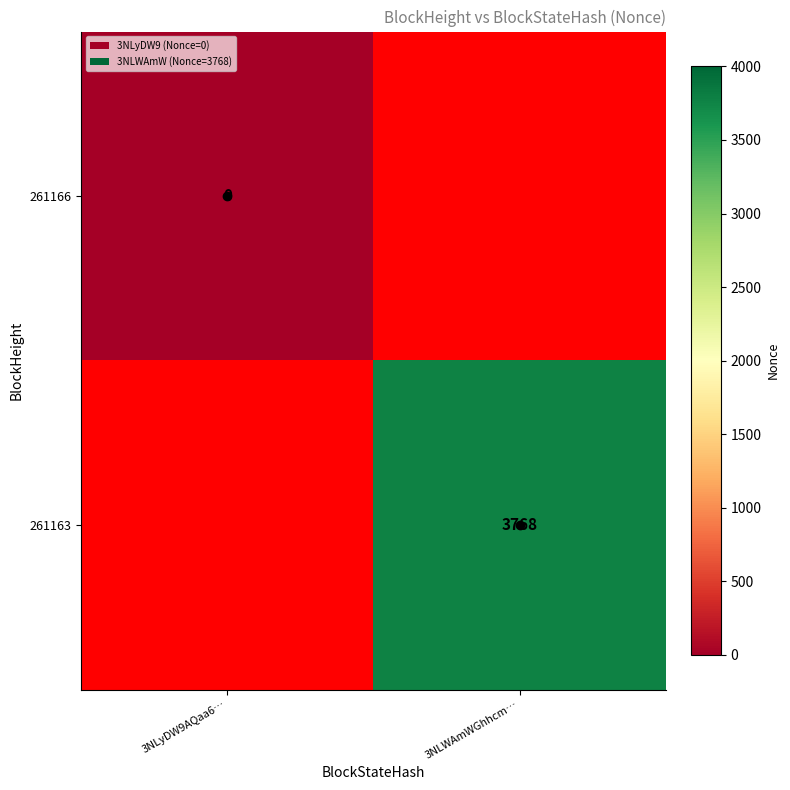

How many data points does each series have?

2